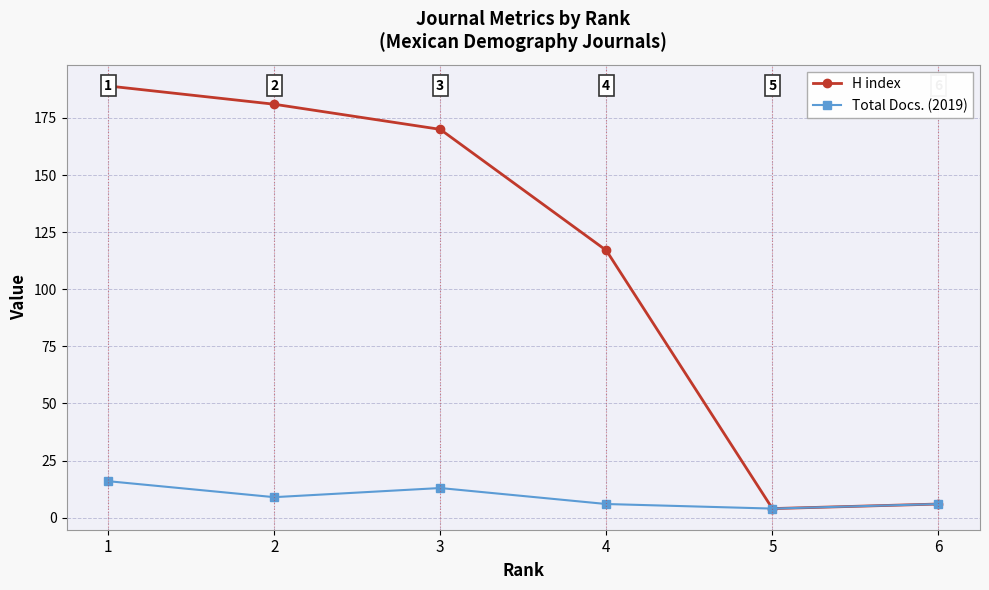

Which series has the largest total across all categories?

H index